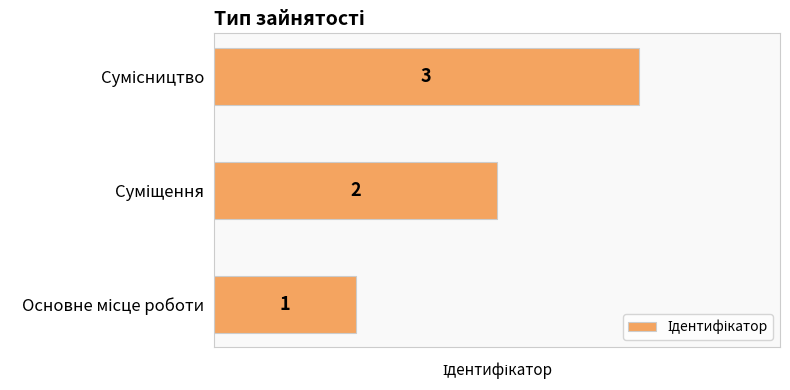

What is the difference between the second highest and minimum values?

1